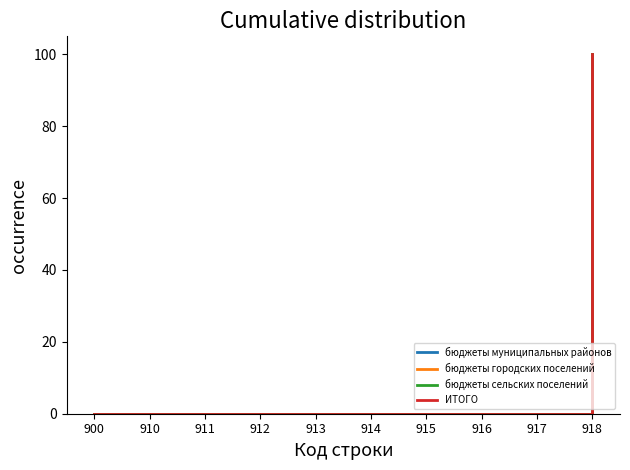

Reading right to left, what are all the values shown in this chart?

бюджеты муниципальных районов: 100	0	0	0	0	0	0	0	0	0
бюджеты городских поселений: 100	0	0	0	0	0	0	0	0	0
бюджеты сельских поселений: 100	0	0	0	0	0	0	0	0	0
ИТОГО: 100	0	0	0	0	0	0	0	0	0